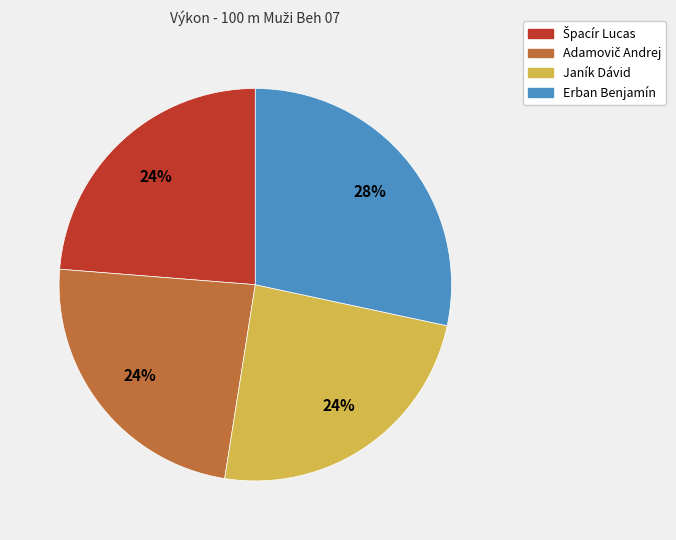

Does any single category account for the majority?

No